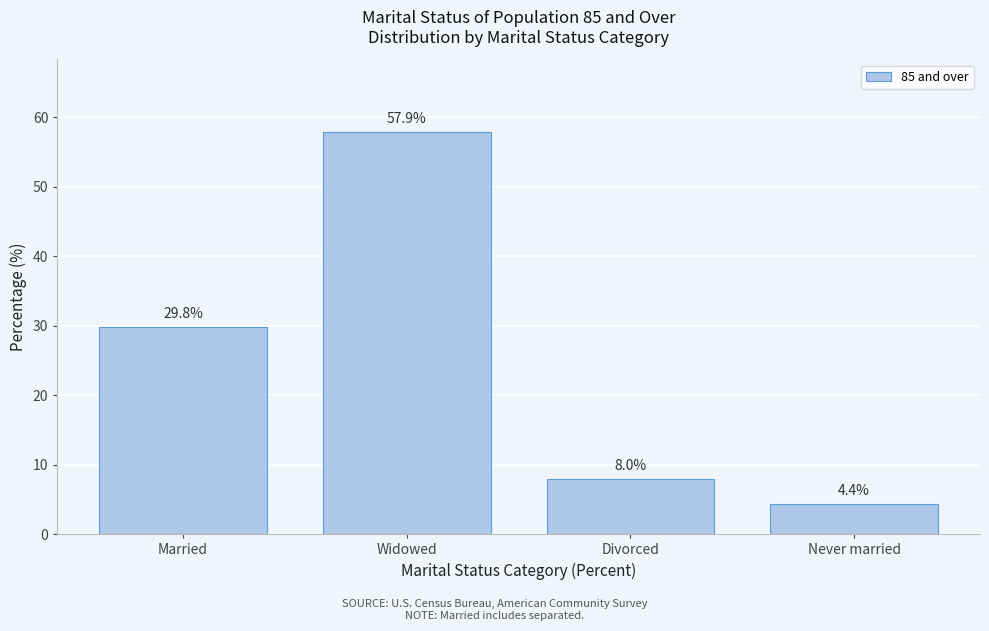

Reading right to left, list all the values displayed in this chart.

4.4	8.0	57.9	29.8